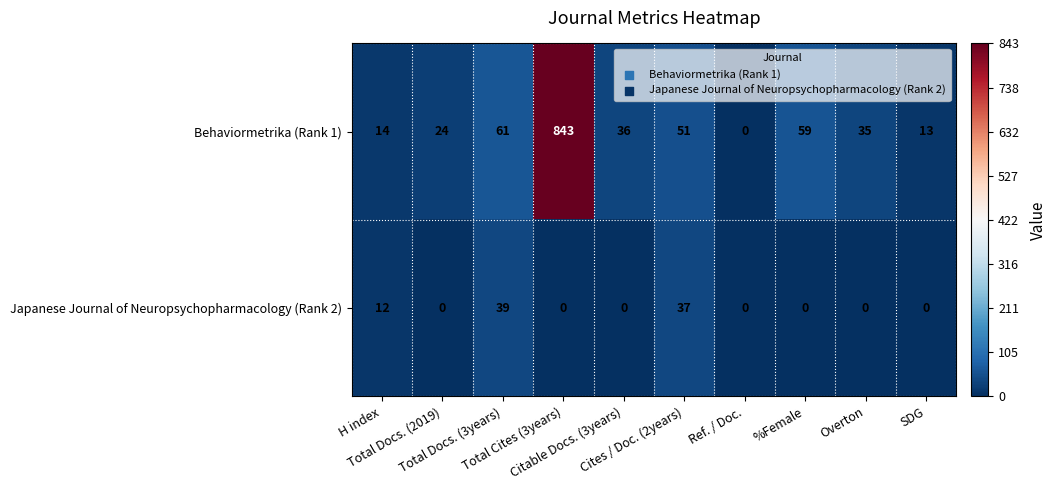

What is the sum of all Japanese Journal of Neuropsychopharmacology (Rank 2) values?

88